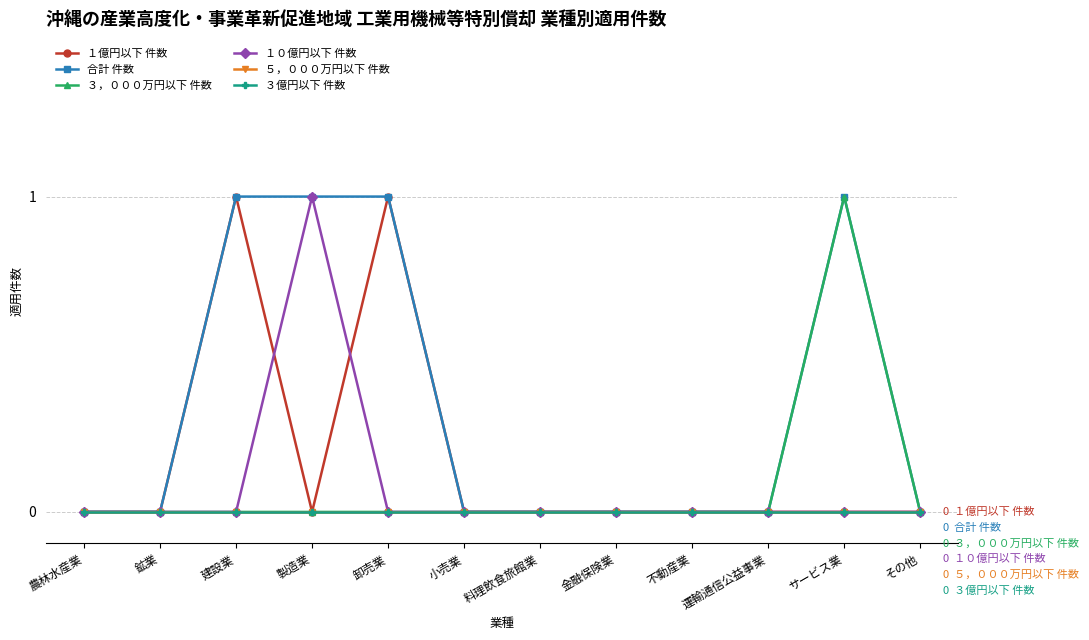

Does the chart have visible grid lines?

Yes